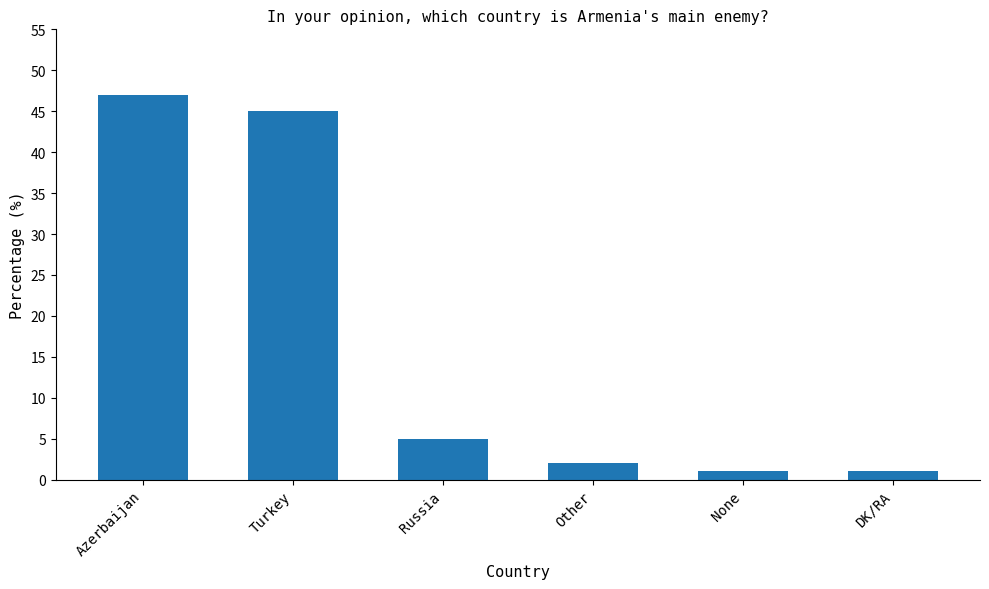

The value at None is 1. True or false?

True